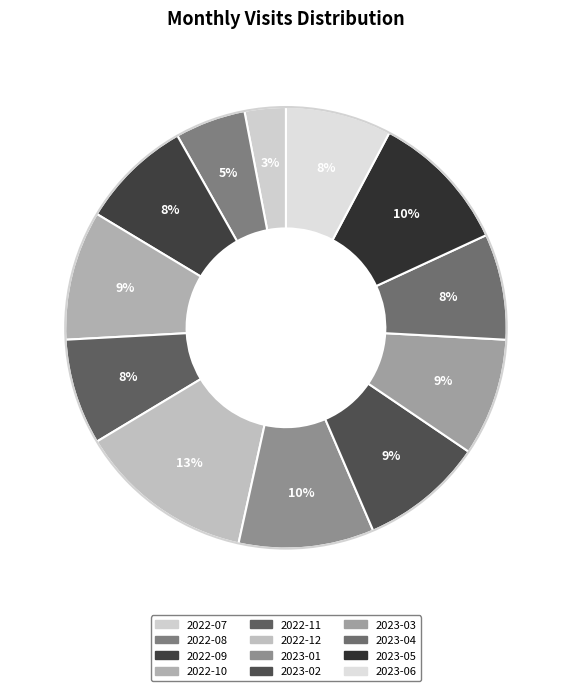

How many segments does this pie chart have?

12